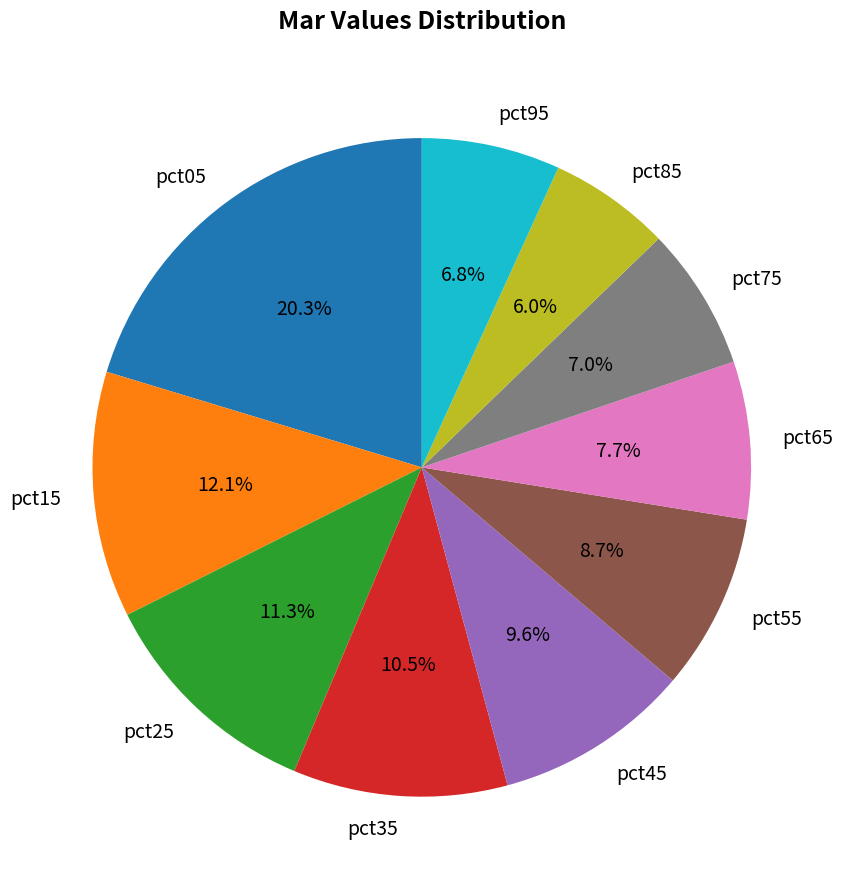

True or false: pct85 accounts for 6% of the total.

True